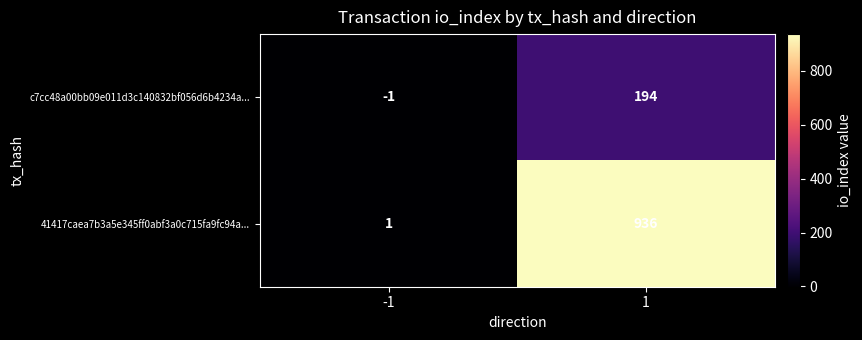

Which category has the lowest value across all series?

-1